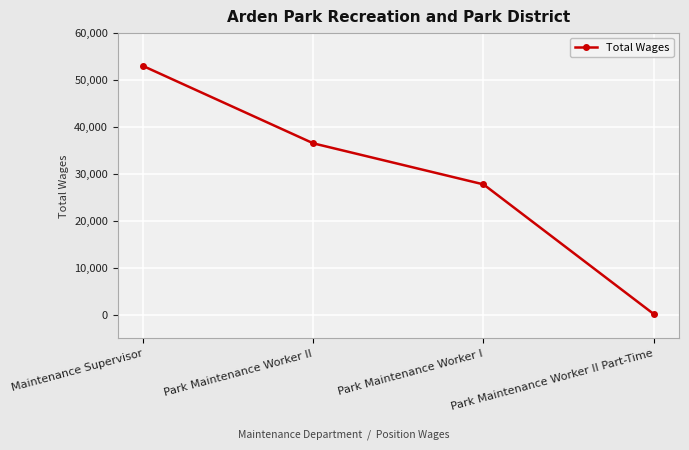

List the labels in order of value, largest first.

Maintenance Supervisor, Park Maintenance Worker II, Park Maintenance Worker I, Park Maintenance Worker II Part-Time